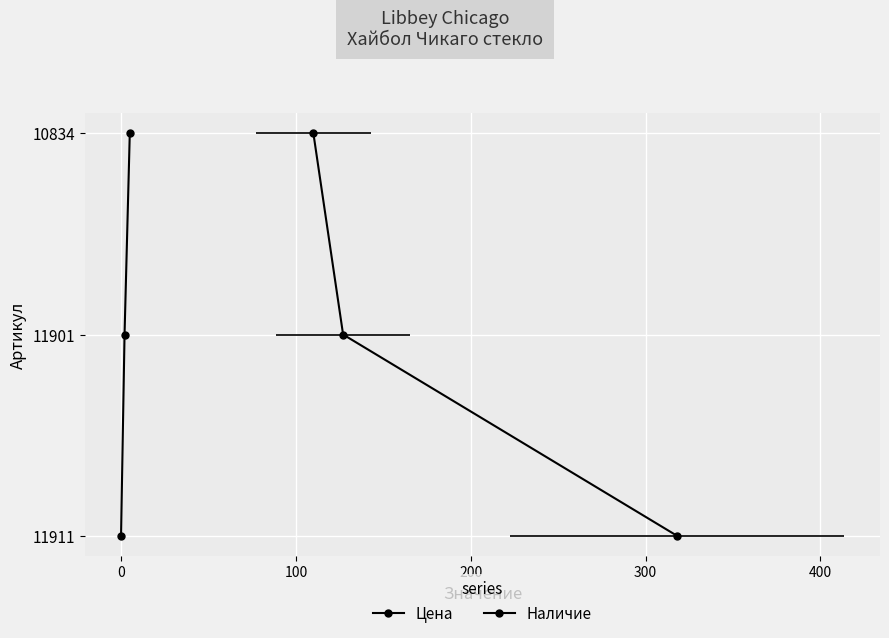

What are all the series names shown in the legend?

Цена, Наличие